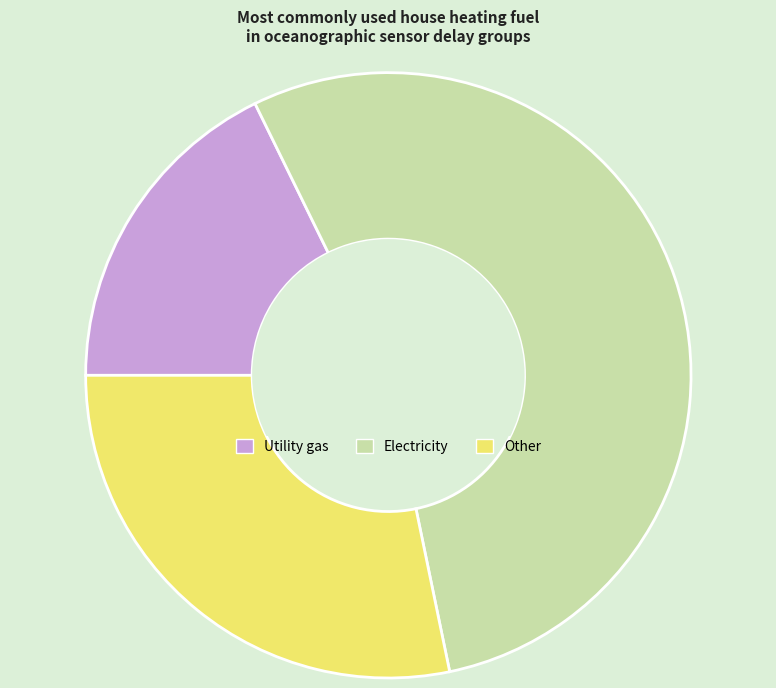

The Other slice represents 28% of the pie. True or false?

True